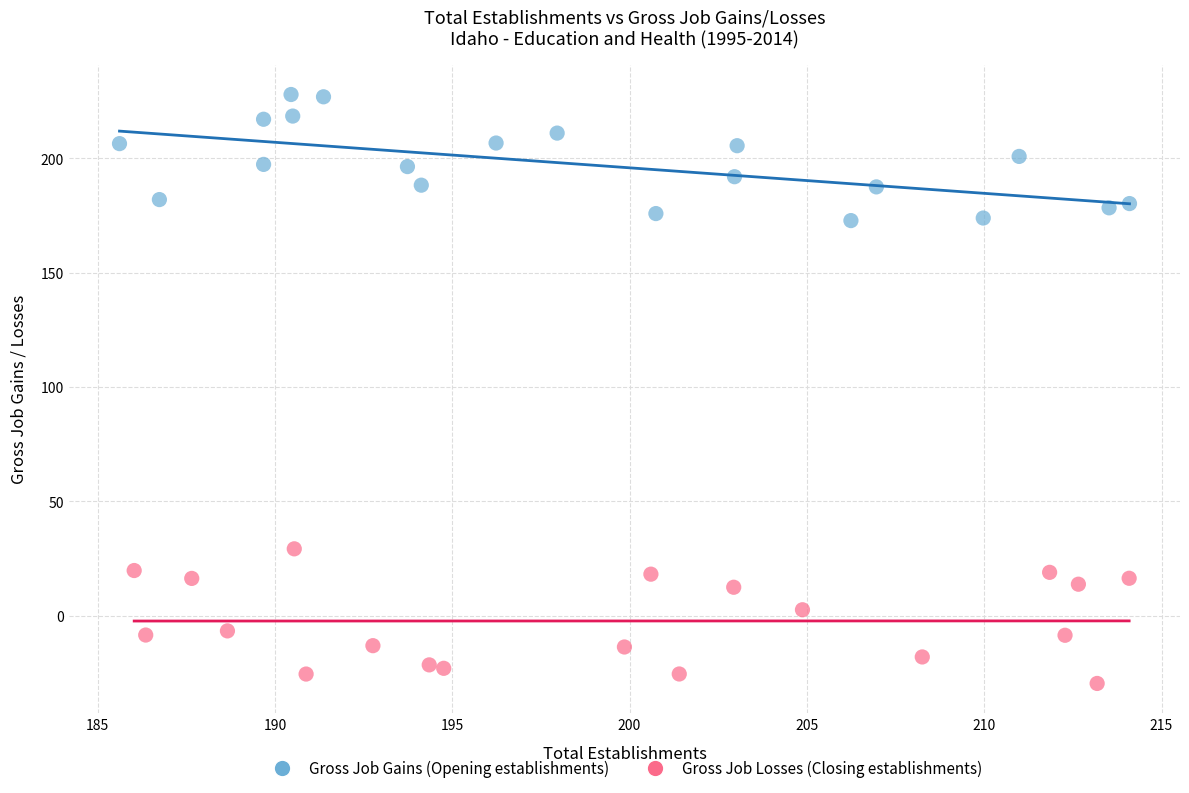

Which series contains the lowest Y value?

Gross Job Losses (Closing establishments)